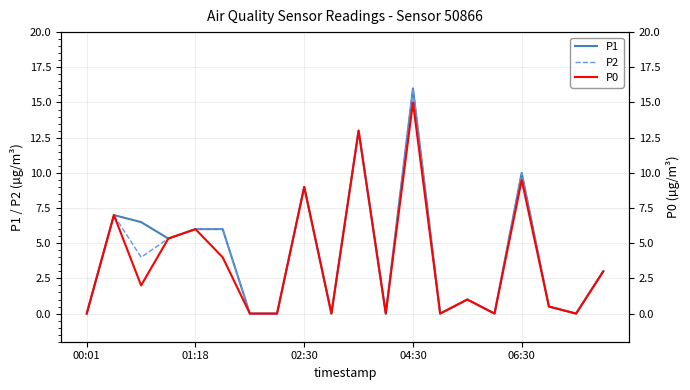

Count the number of categories in the chart.

20